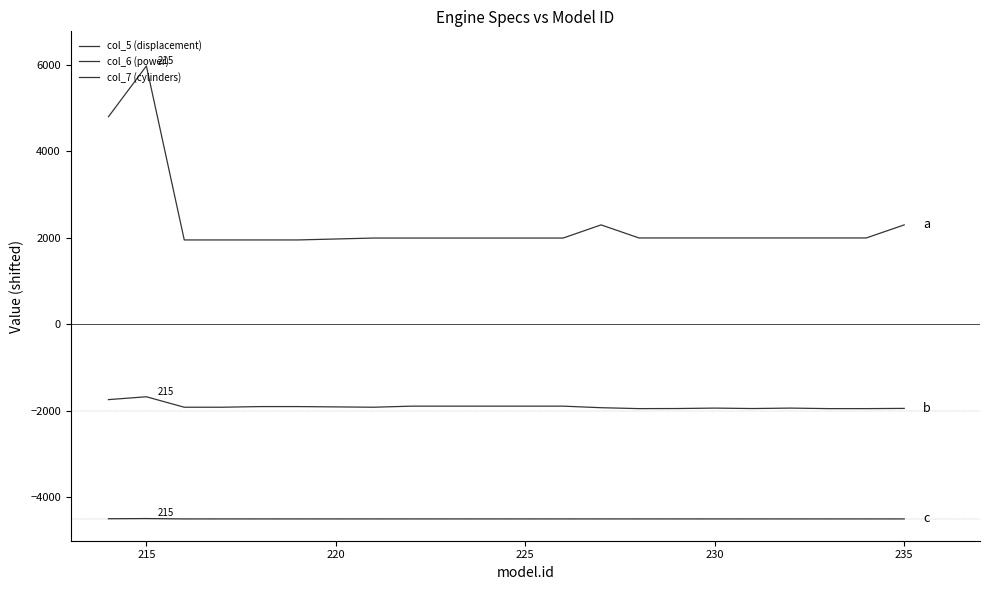

True or false: col_7 (cylinders) and col_6 (power) intersect in this chart.

False